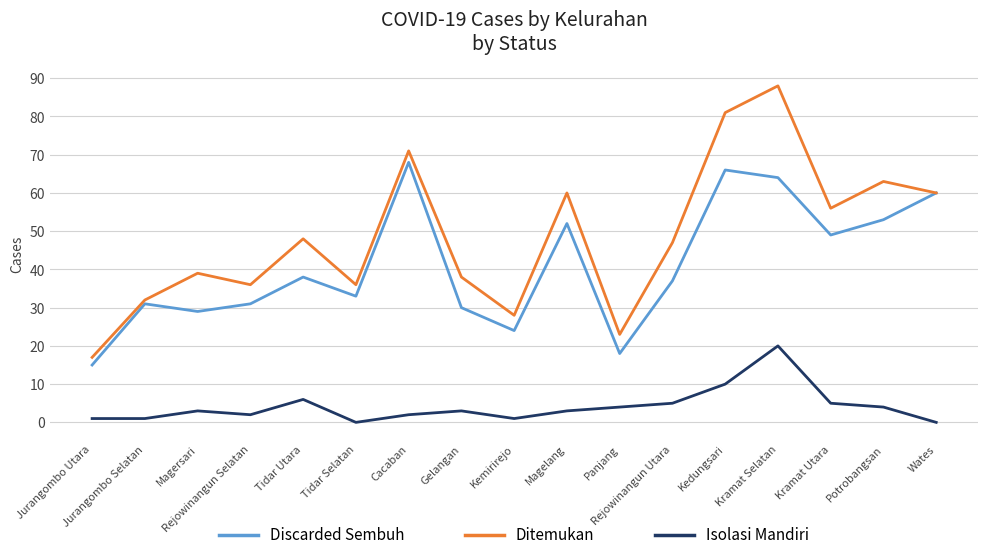

Which category has the highest value in the Isolasi Mandiri series?

Kramat Selatan